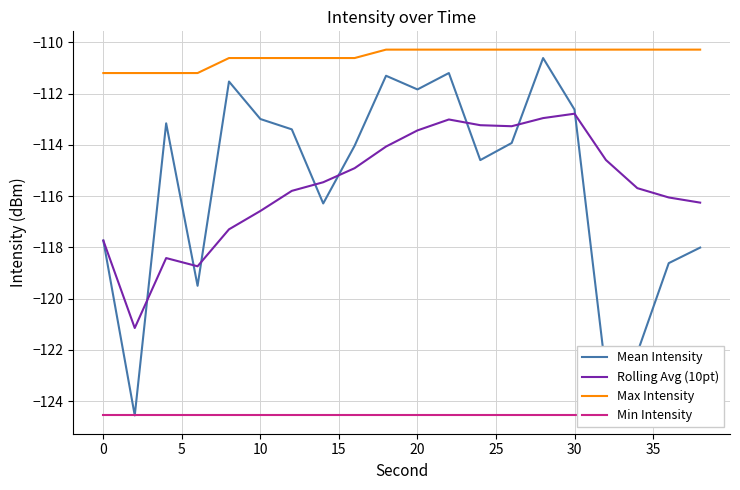

Which series has the largest range (max minus min)?

Mean Intensity